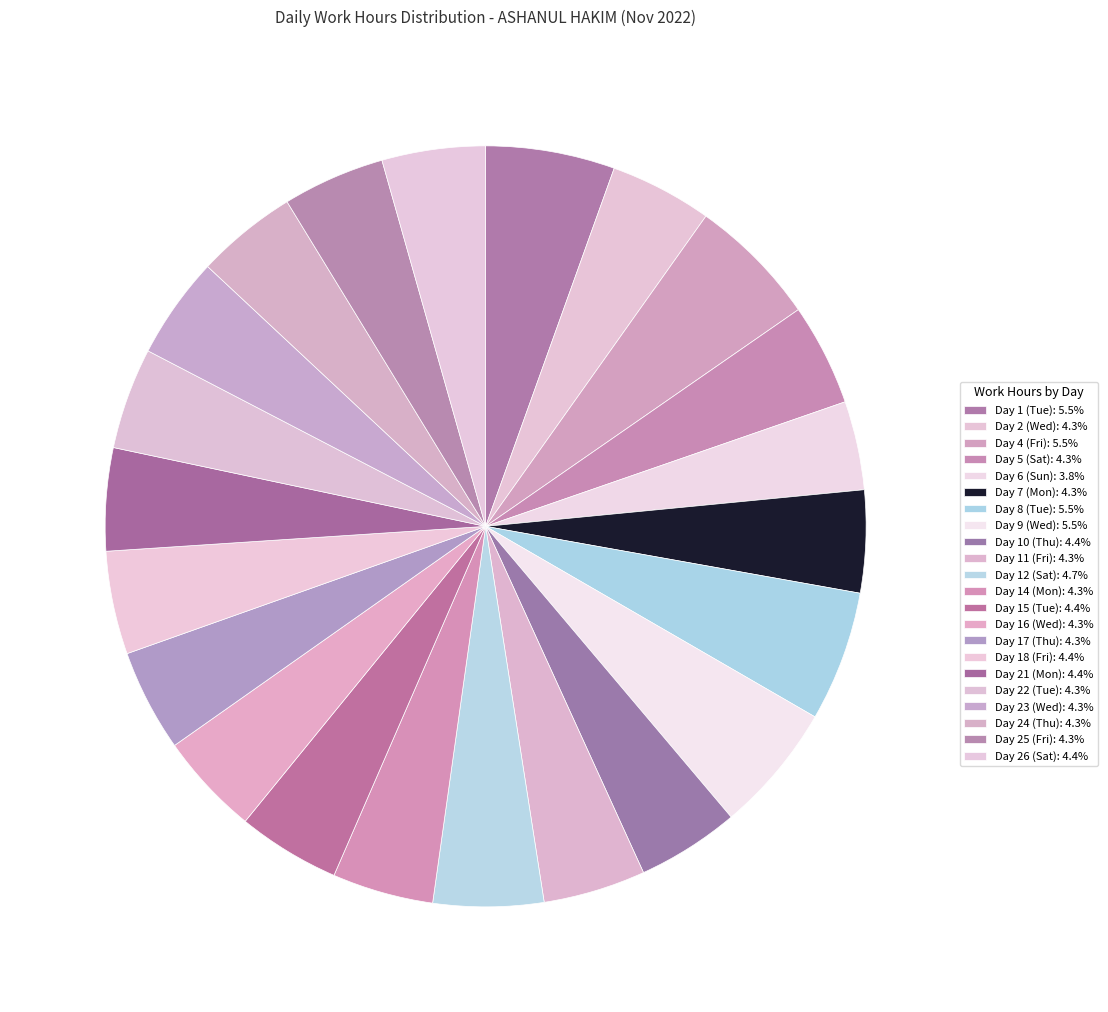

Count the number of slices in the pie.

22